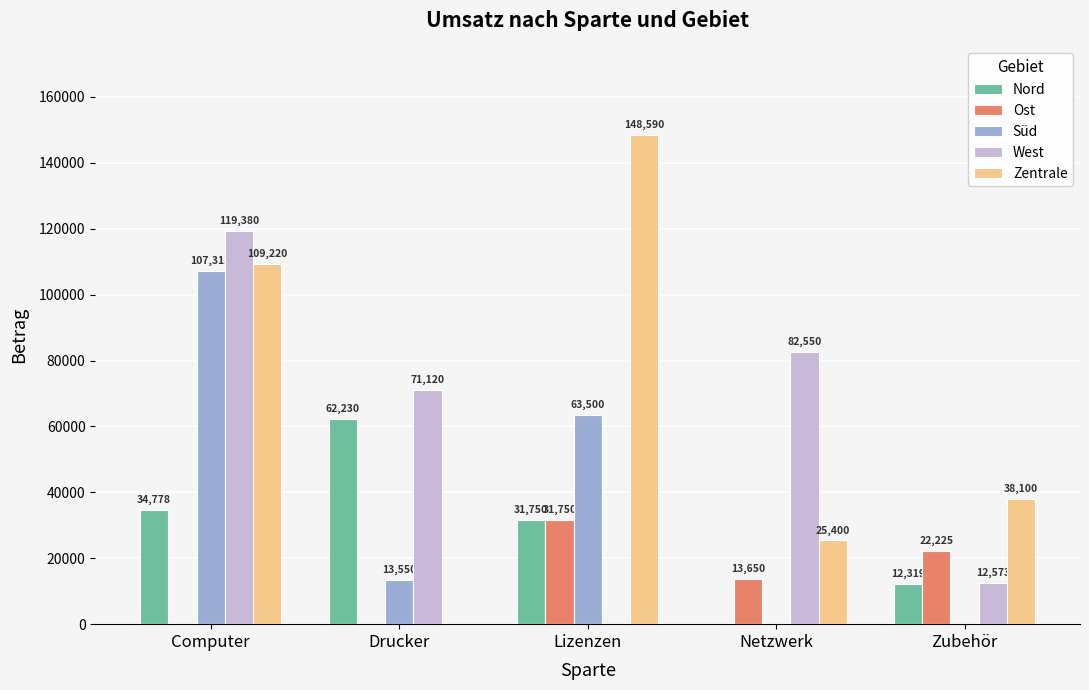

Which series has the largest total across all categories?

Zentrale